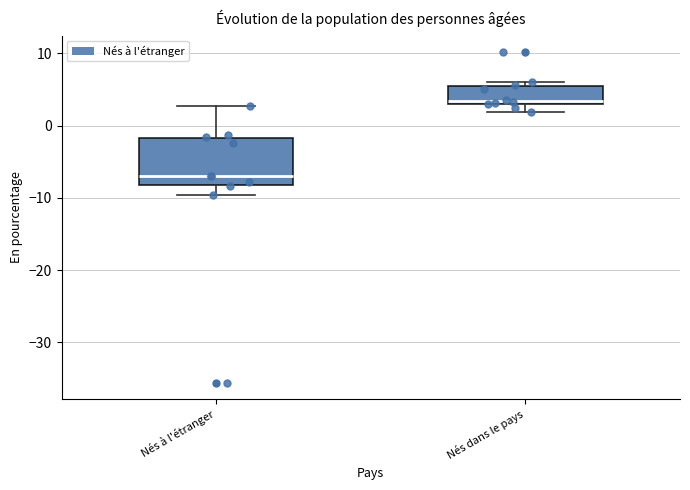

Which box is the tallest, from its lower edge to its upper edge?

Nés à l'étranger